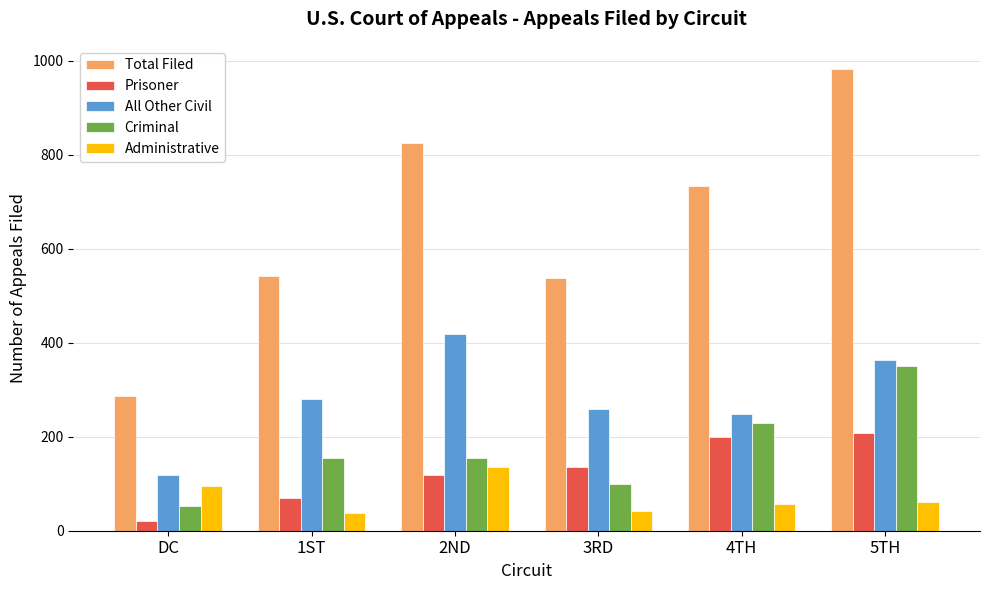

Which series has the largest total across all categories?

Total Filed